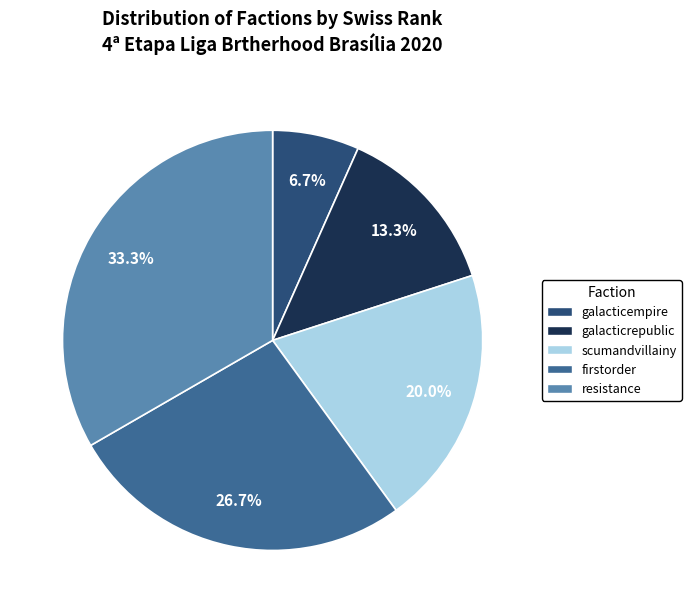

How many slices are in this pie chart?

5